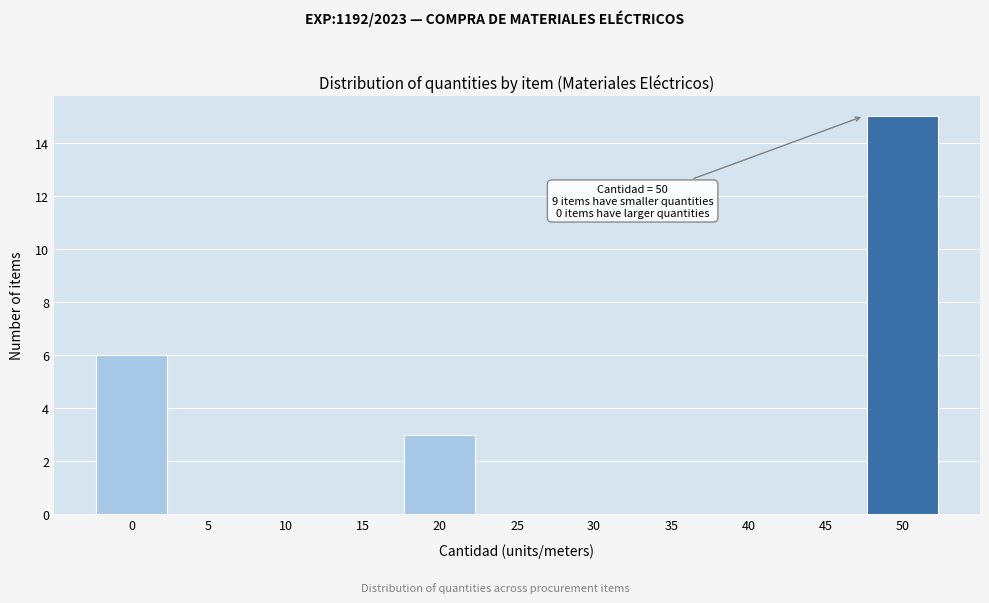

Reading left to right, transcribe all the data shown in this chart.

0=6	5=0	10=0	15=0	20=3	25=0	30=0	35=0	40=0	45=0	50=15